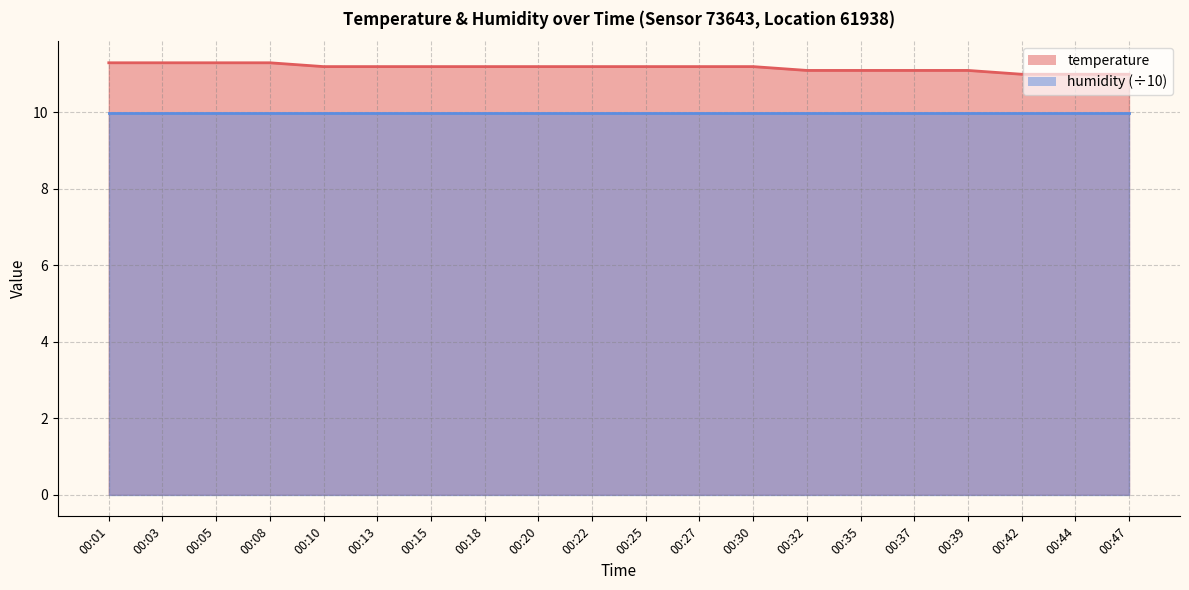

The chart shows a value of 11.0 at 00:44. True or false?

True